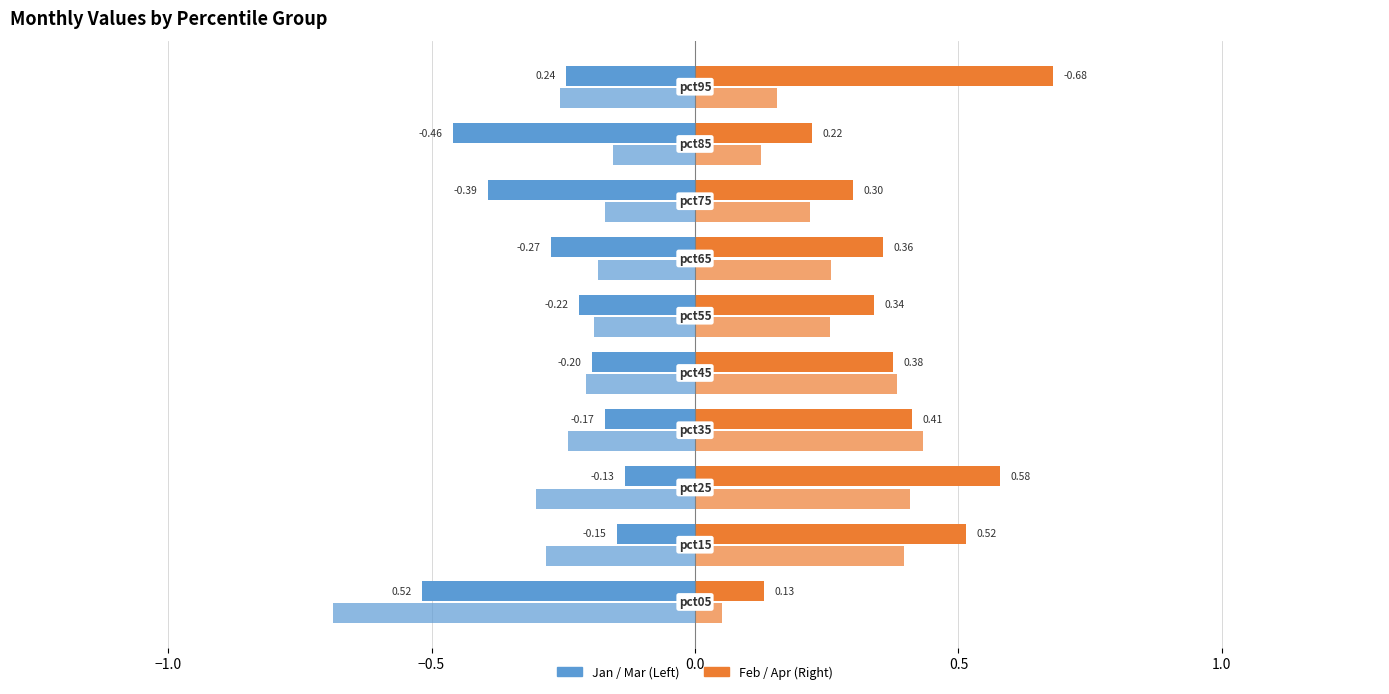

What is the maximum value shown in the chart?

0.7